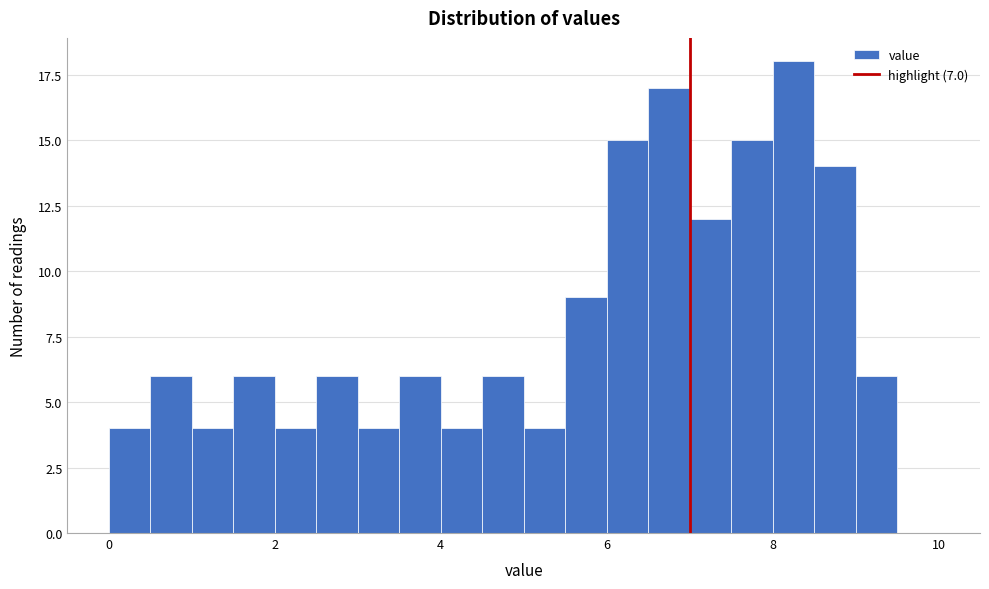

Around what value on the x-axis is the tallest bar? Give the approximate position of its centre, as read against the axis.

8.2